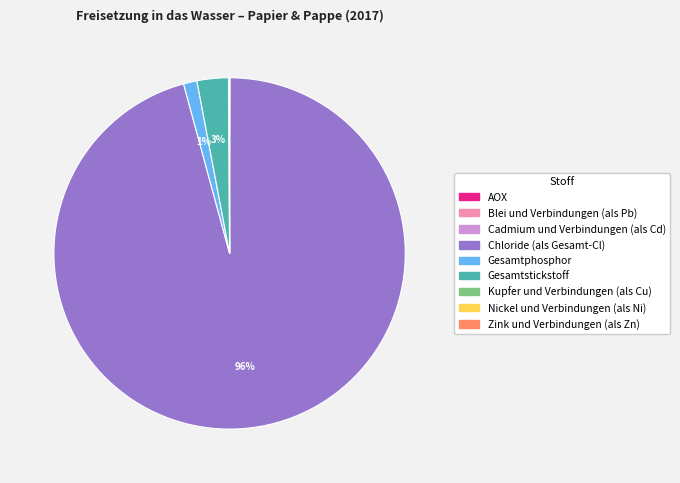

The Gesamtphosphor slice represents 1% of the pie. True or false?

True